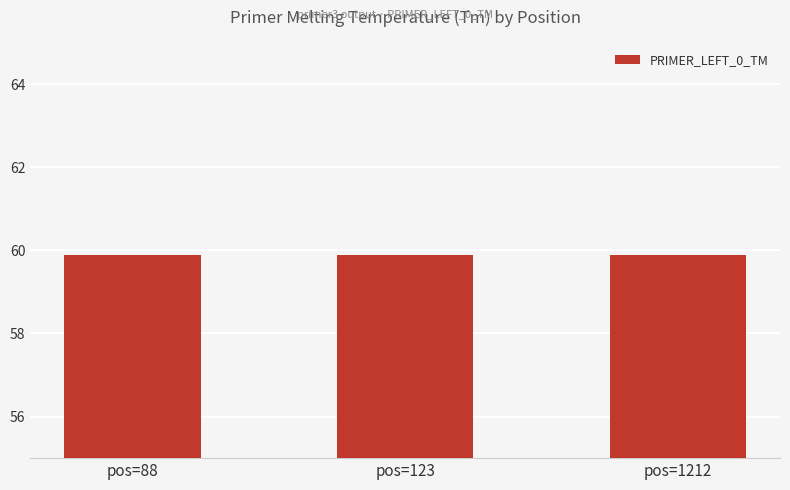

Does the chart contain any negative values?

No